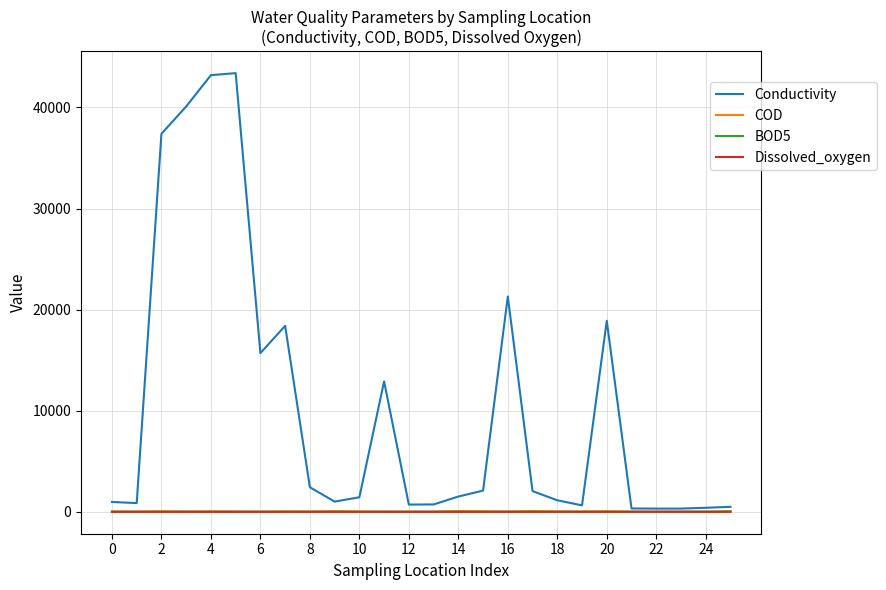

What is the maximum value shown in the chart?

43400.0